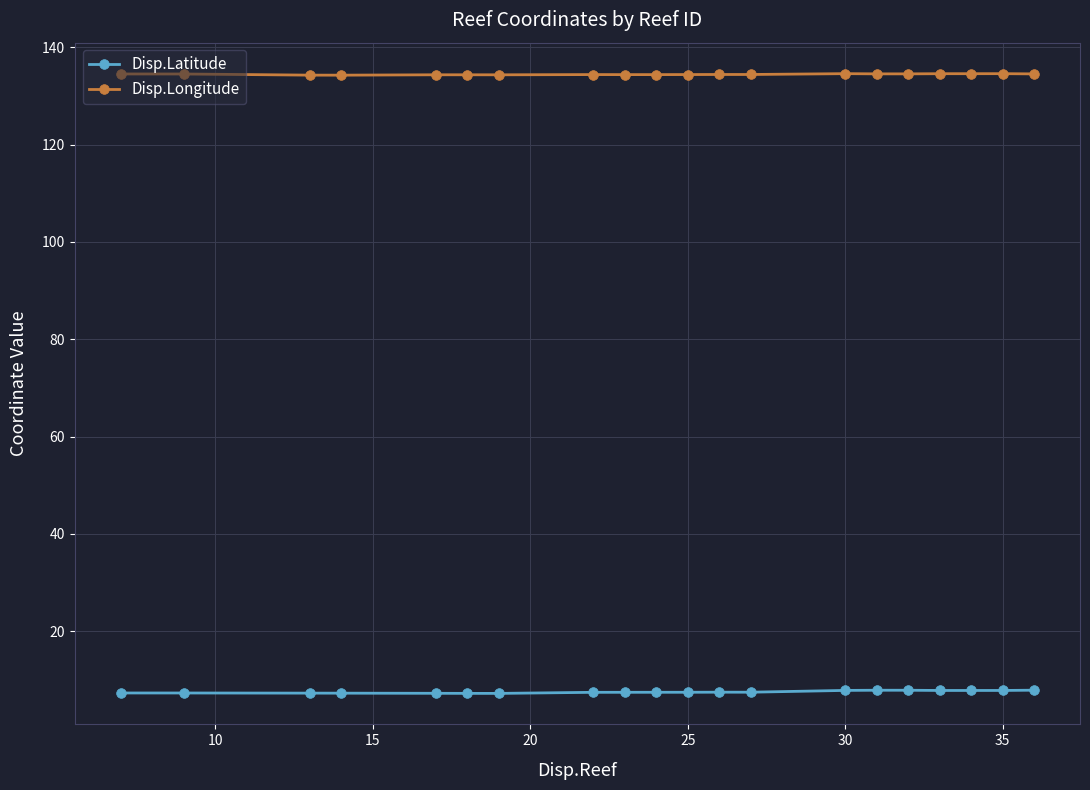

What is the value of the Disp.Latitude point at the 9th from the left?

7.4